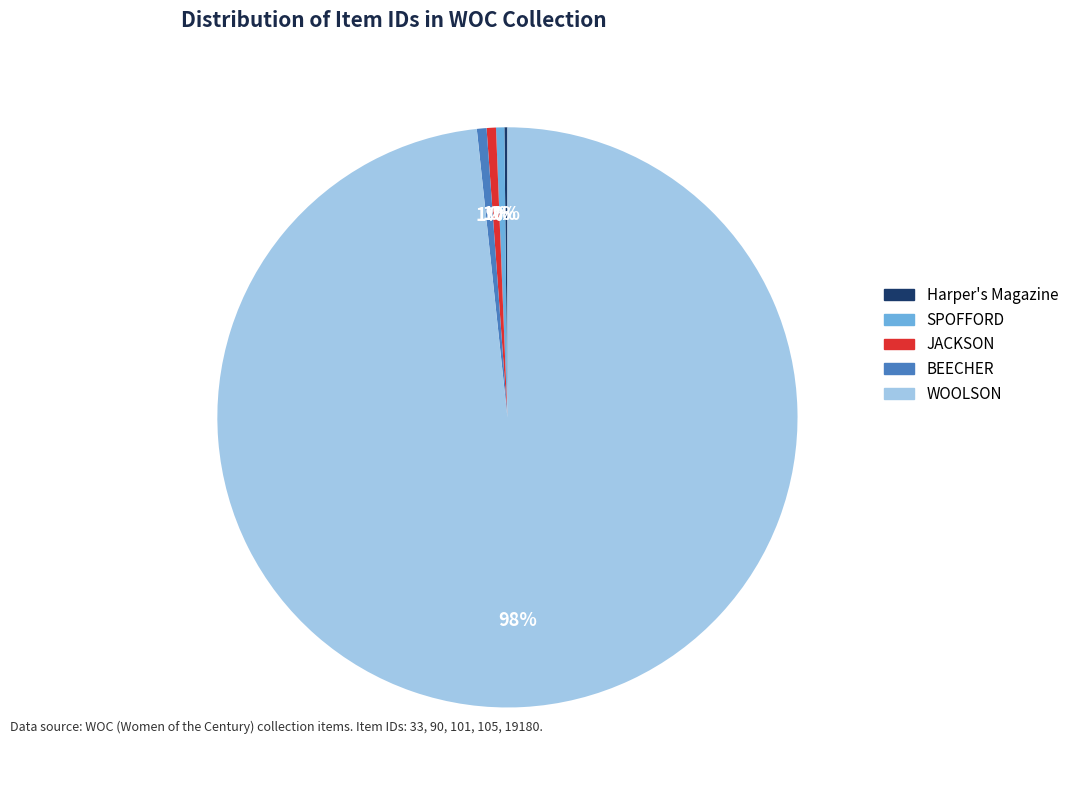

Which slice is the largest?

WOOLSON